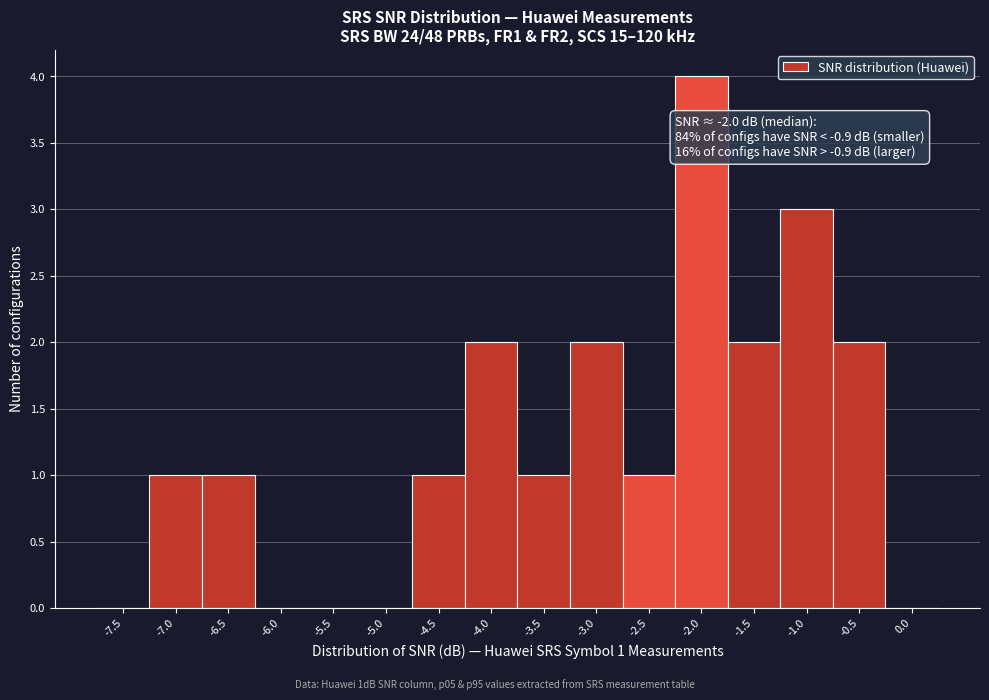

Reading right to left, transcribe all the data shown in this chart.

0.0=0	-0.5=2	-1.0=3	-1.5=2	-2.0=4	-2.5=1	-3.0=2	-3.5=1	-4.0=2	-4.5=1	-5.0=0	-5.5=0	-6.0=0	-6.5=1	-7.0=1	-7.5=0